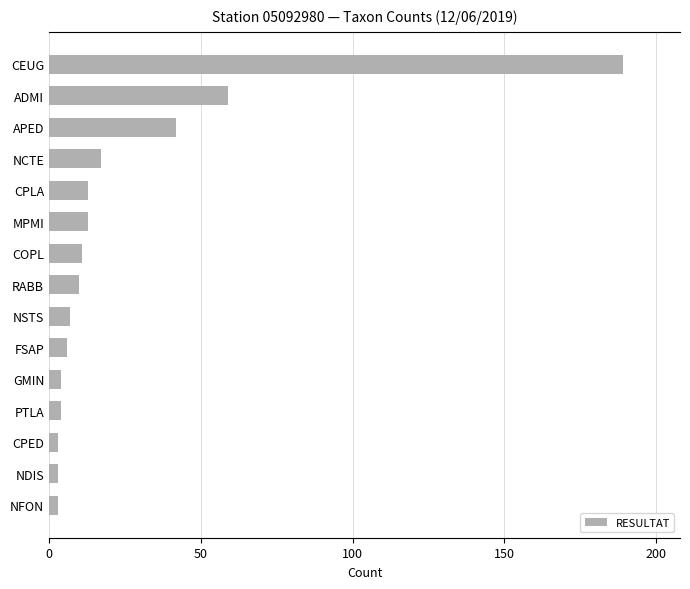

True or false: the data shows 22 at MPMI.

False